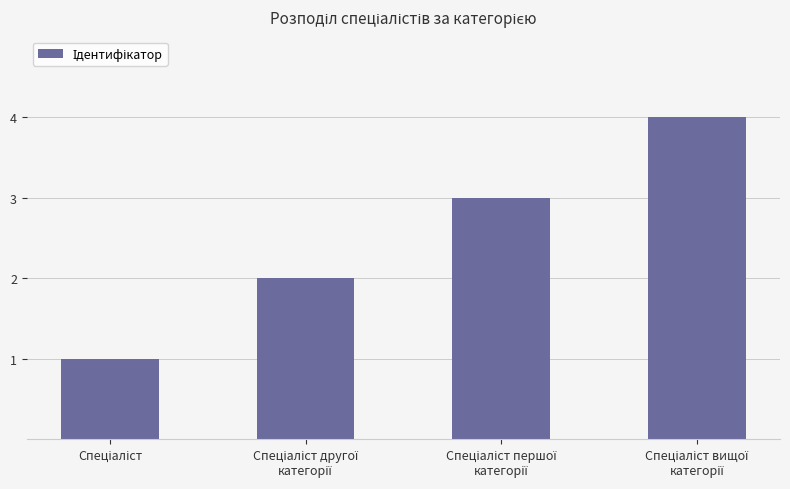

What is the maximum value shown in the chart?

4